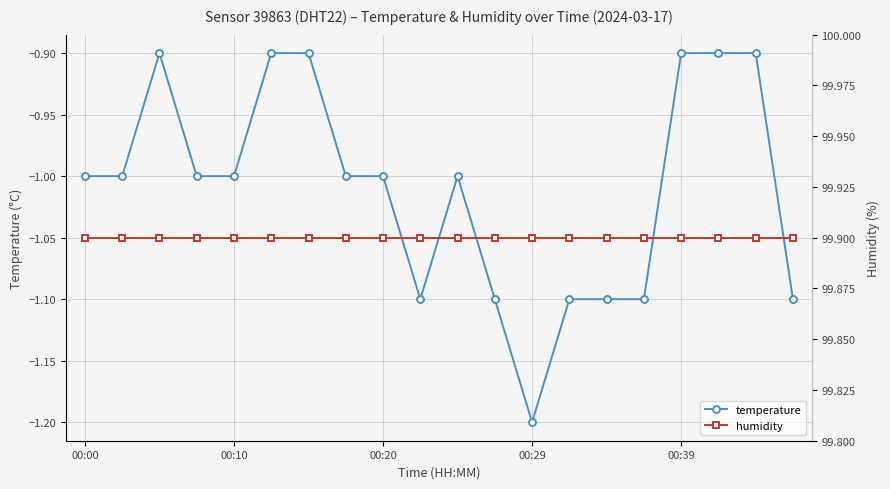

True or false: temperature has more than 1 interior local peaks.

True